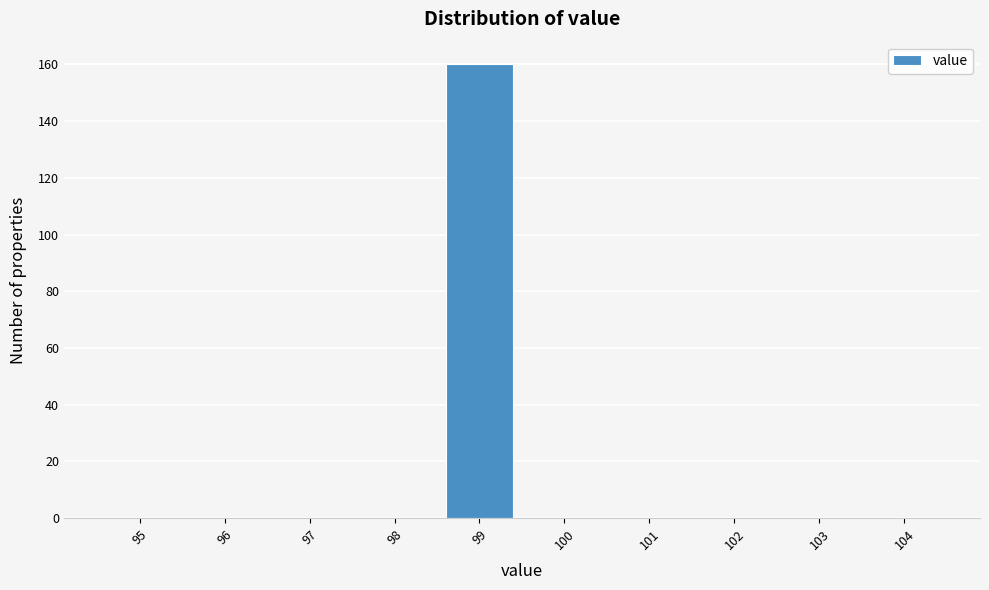

Reading left to right, list all the values displayed in this chart.

95=0	96=0	97=0	98=0	99=160	100=0	101=0	102=0	103=0	104=0